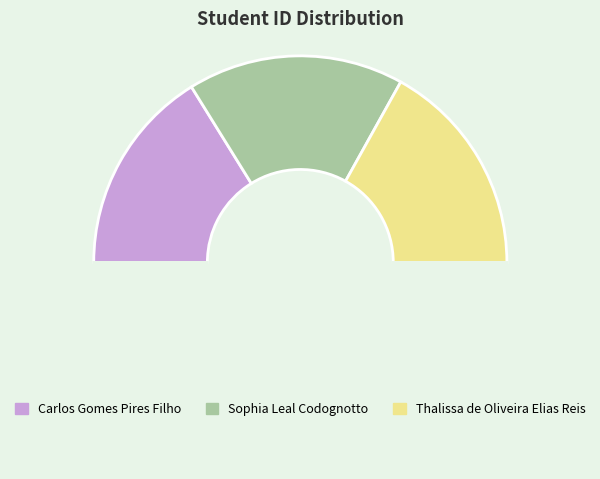

How many segments does this pie chart have?

4